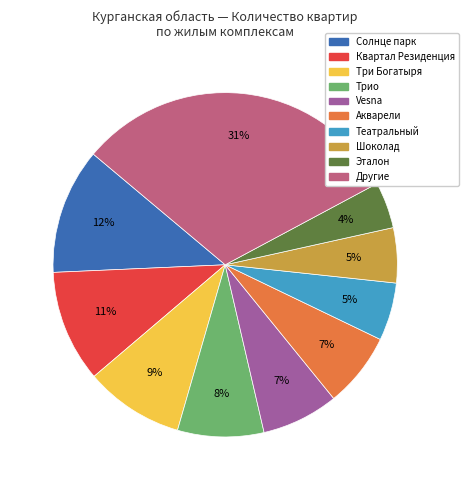

Is there any slice that represents more than half of the pie?

No